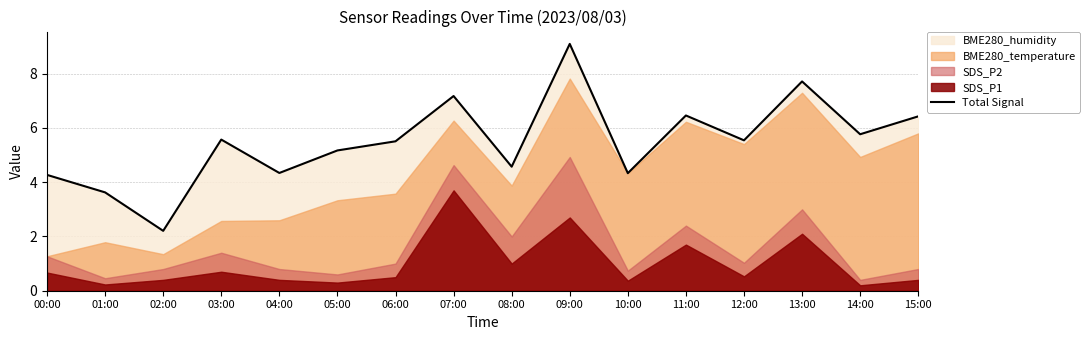

What is the average value?

5.5